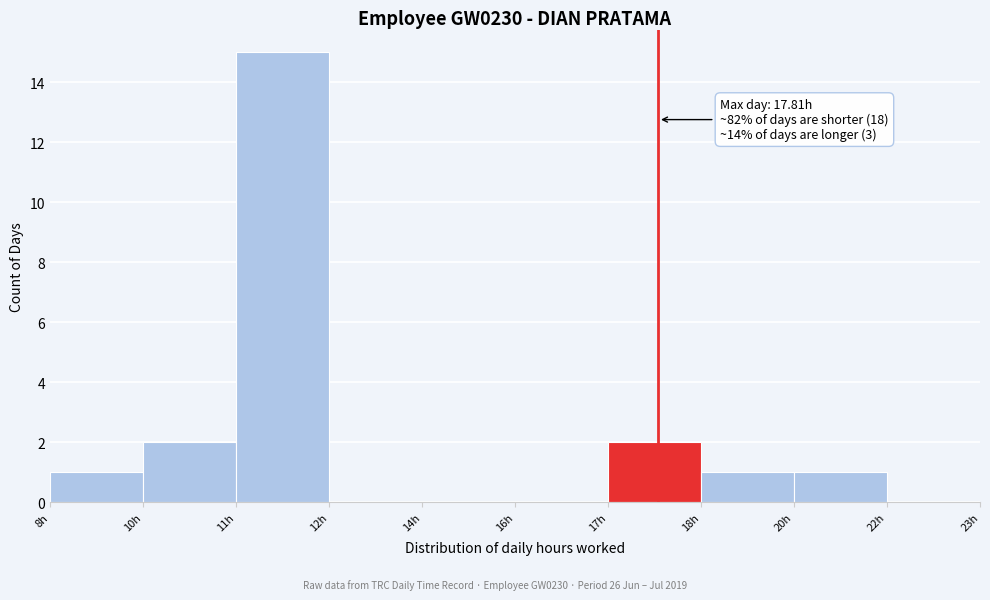

Reading right to left, what are all the values shown in this chart?

22h=0	20h=1	18h=1	17h=2	16h=0	14h=0	12h=0	11h=15	10h=2	8h=1